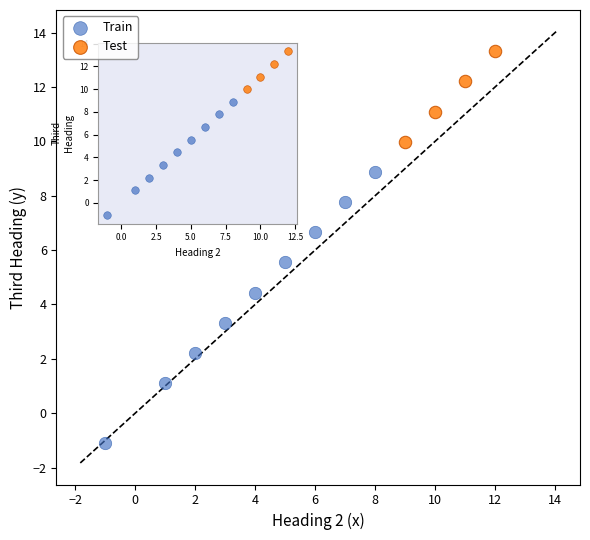

Which series reaches the minimum Y coordinate?

Train